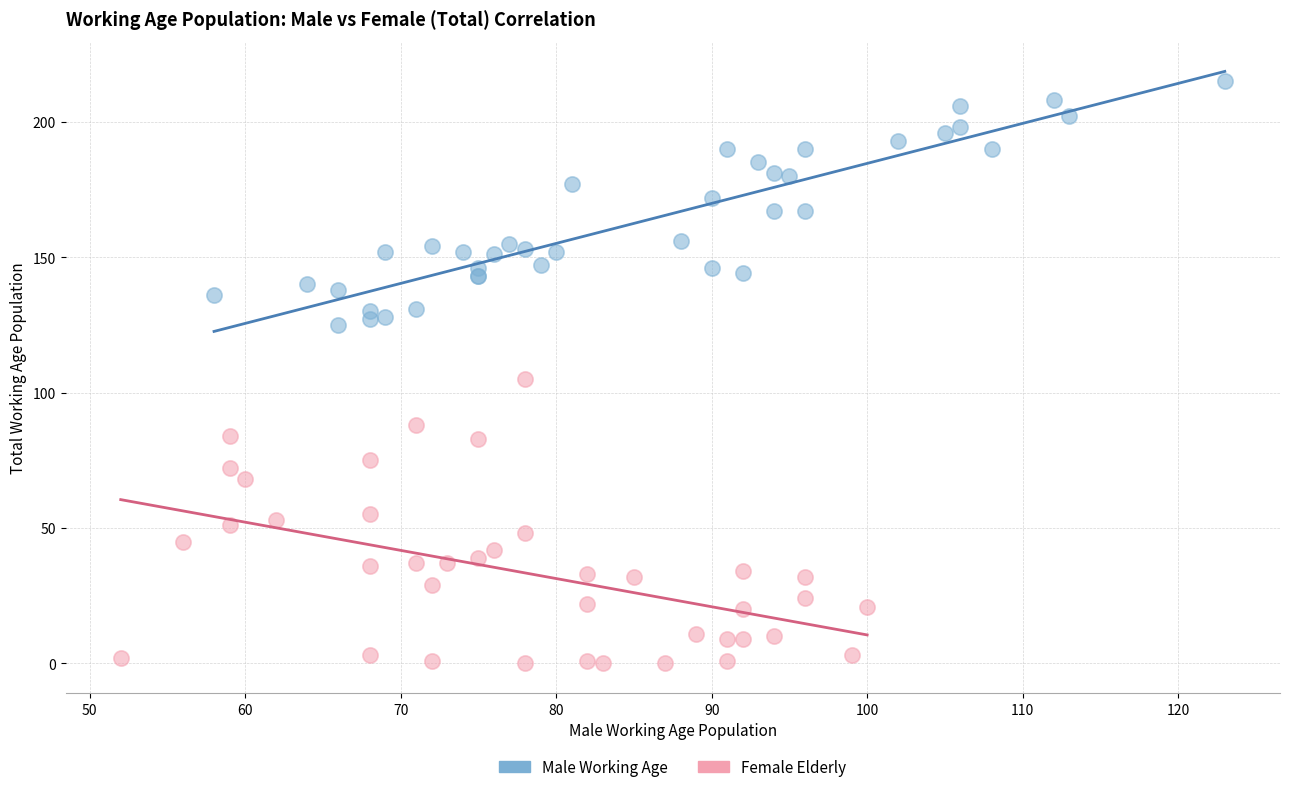

What are all the series names shown in the legend?

Male Working Age, Female Elderly